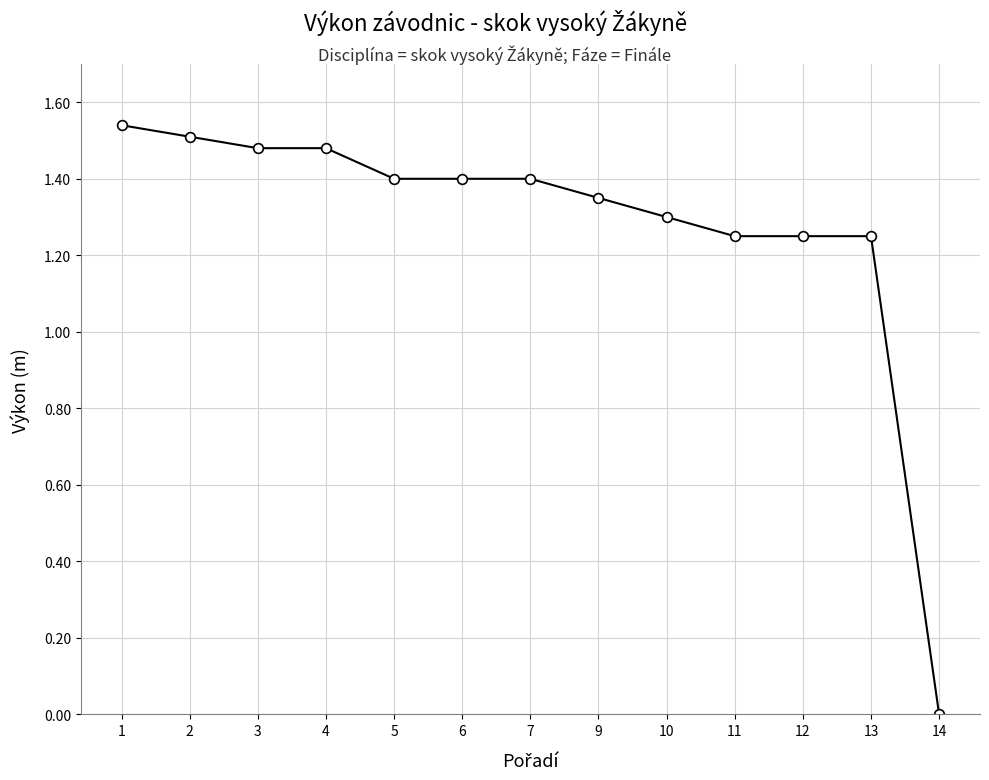

Count the values in the range 1 to 2.

12